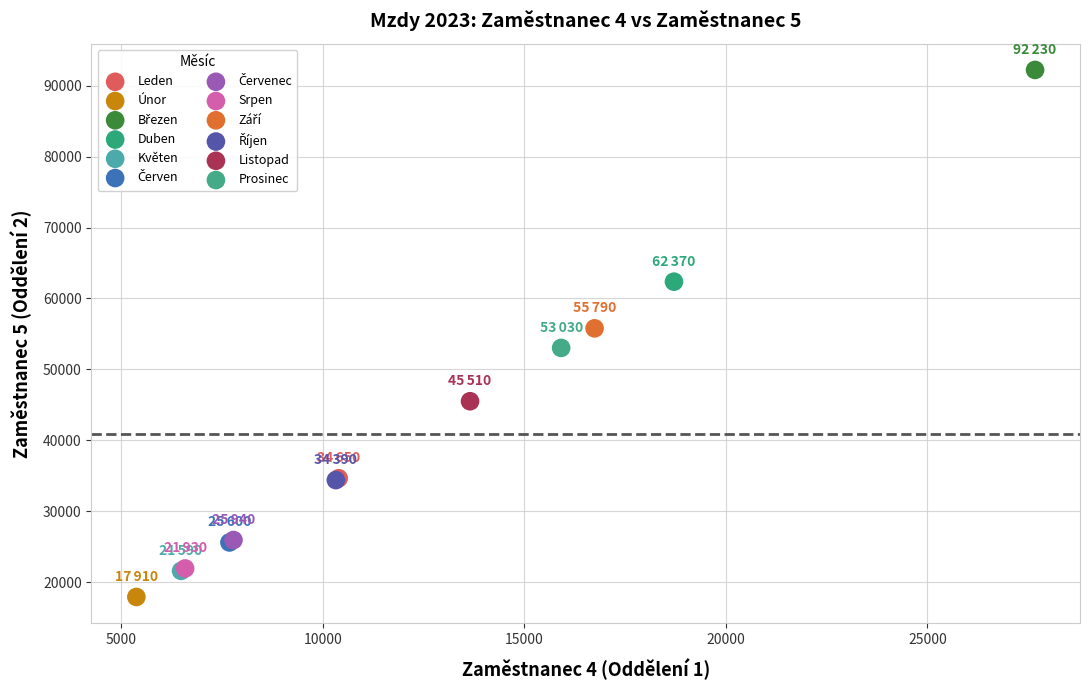

Which series contains the lowest Y value?

Únor